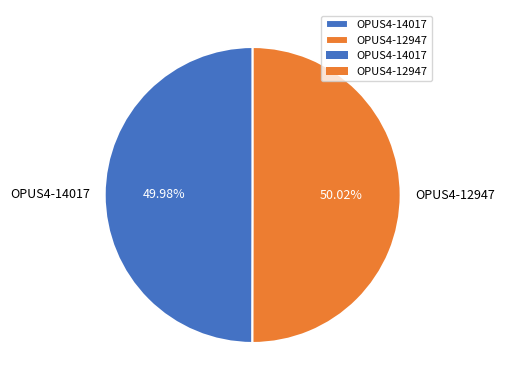

What percentage is the OPUS4-14017 slice, to the nearest percent?

50%